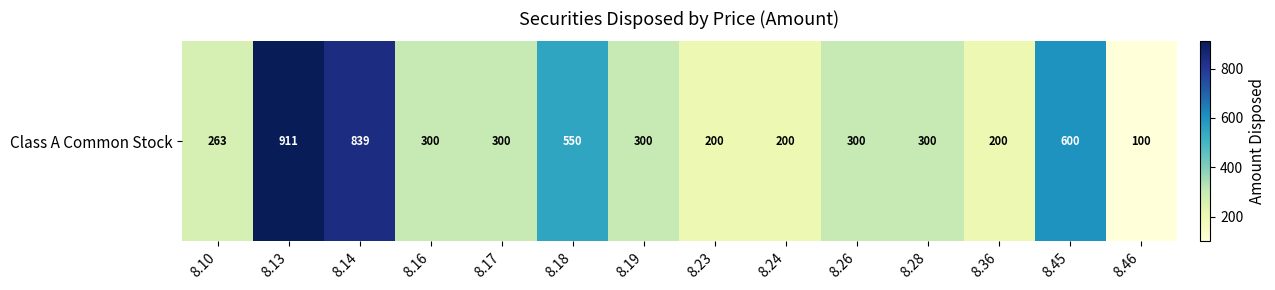

What is the sum of all values?

5363